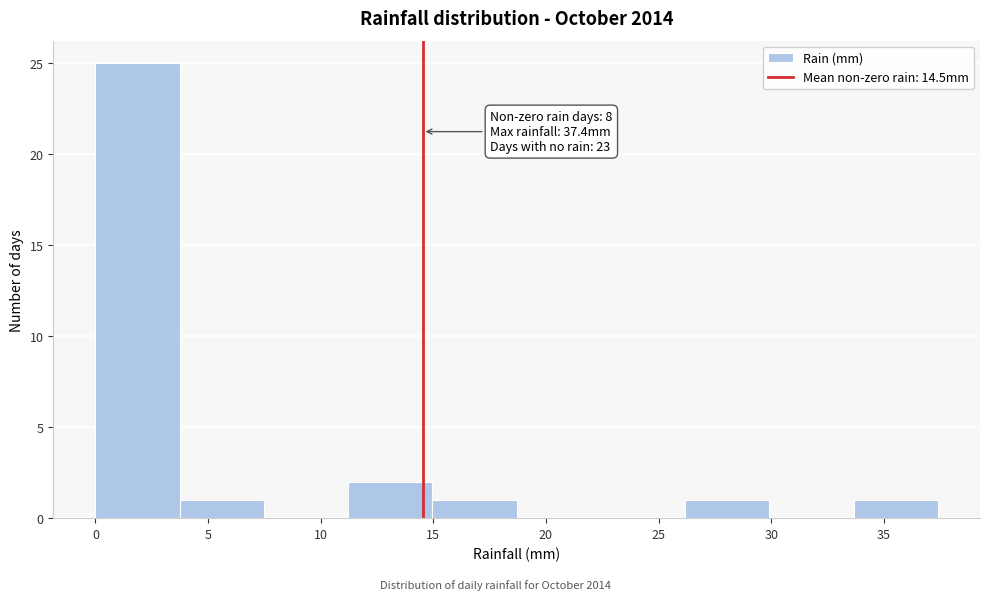

Which range on the x-axis has the tallest bar?

0.0 to 3.5